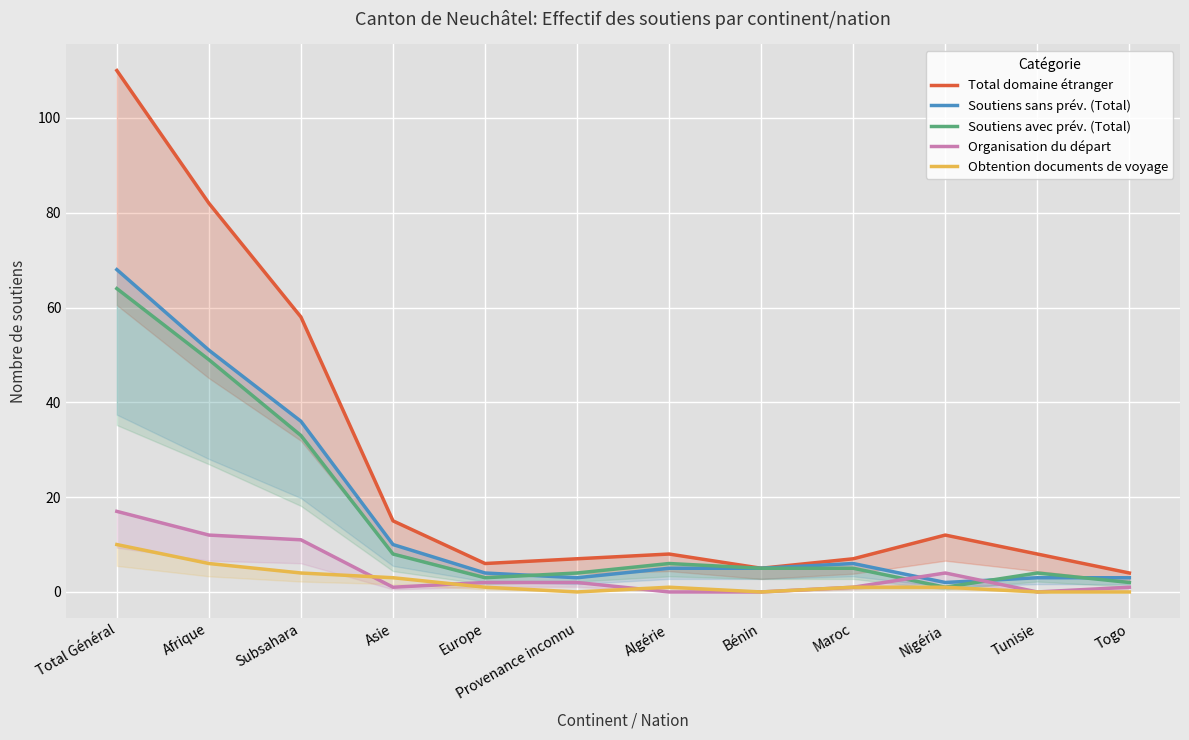

After their last crossing, which series has the higher values: Obtention documents de voyage or Organisation du départ?

Obtention documents de voyage